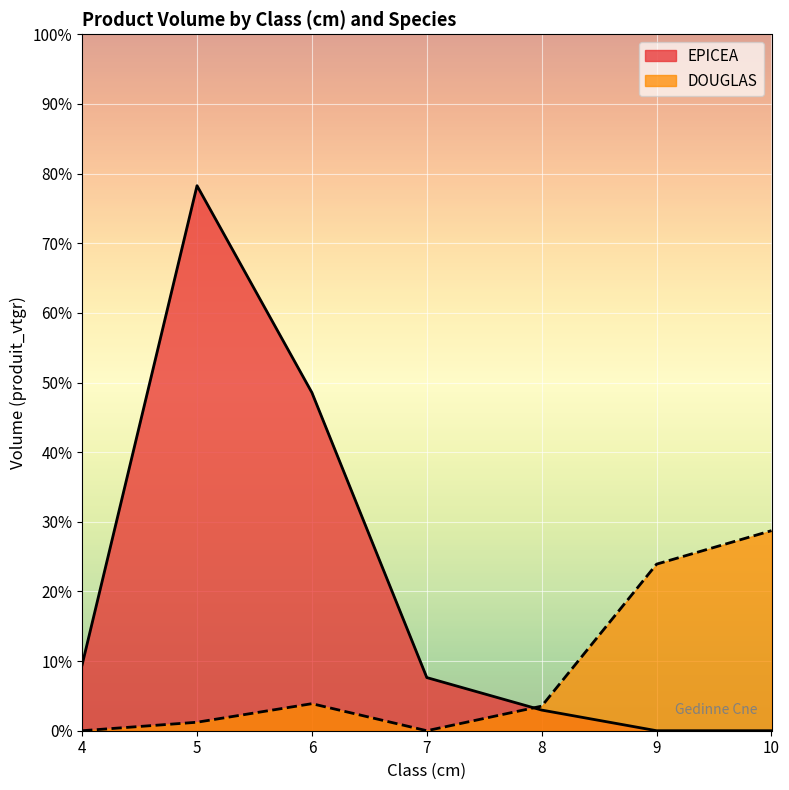

Which series changed the most between 4 and 5?

EPICEA